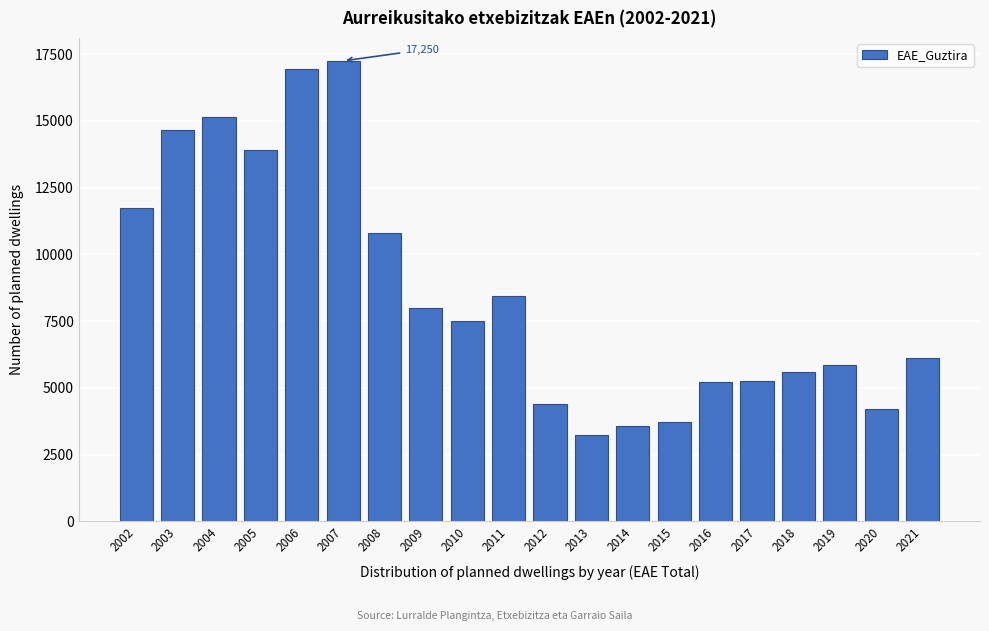

Between 2017 and 2008, which is larger?

2008